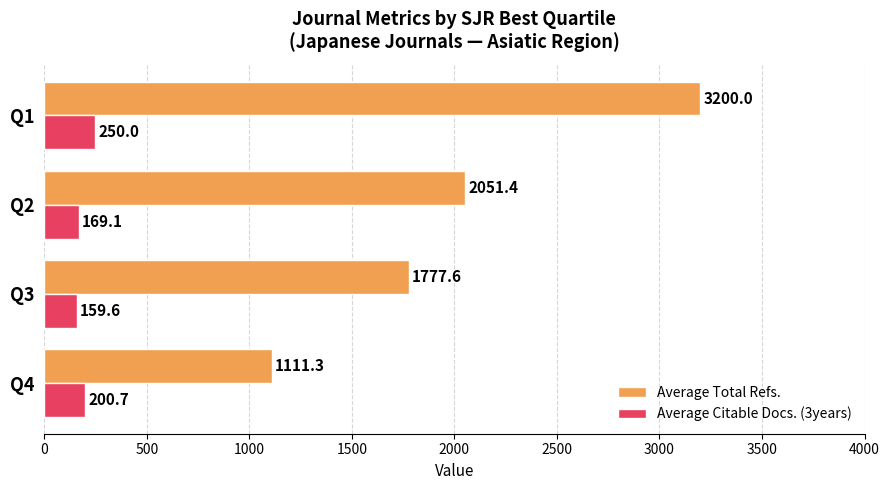

At which category is the sum across all series the highest?

Q1